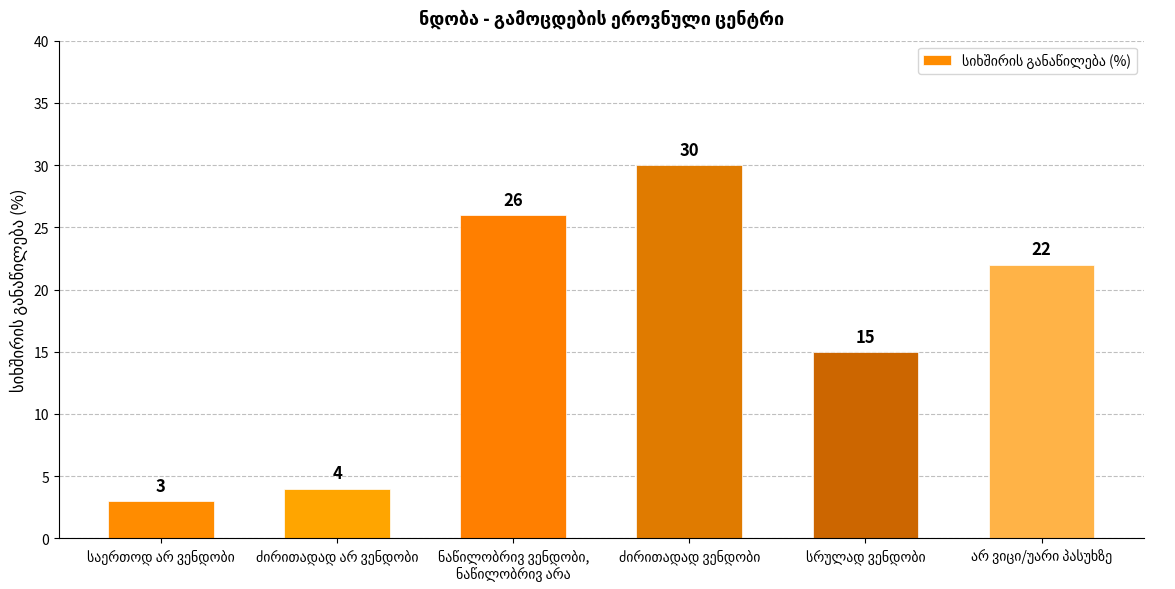

What is the value of the 6th bar from the left?

22